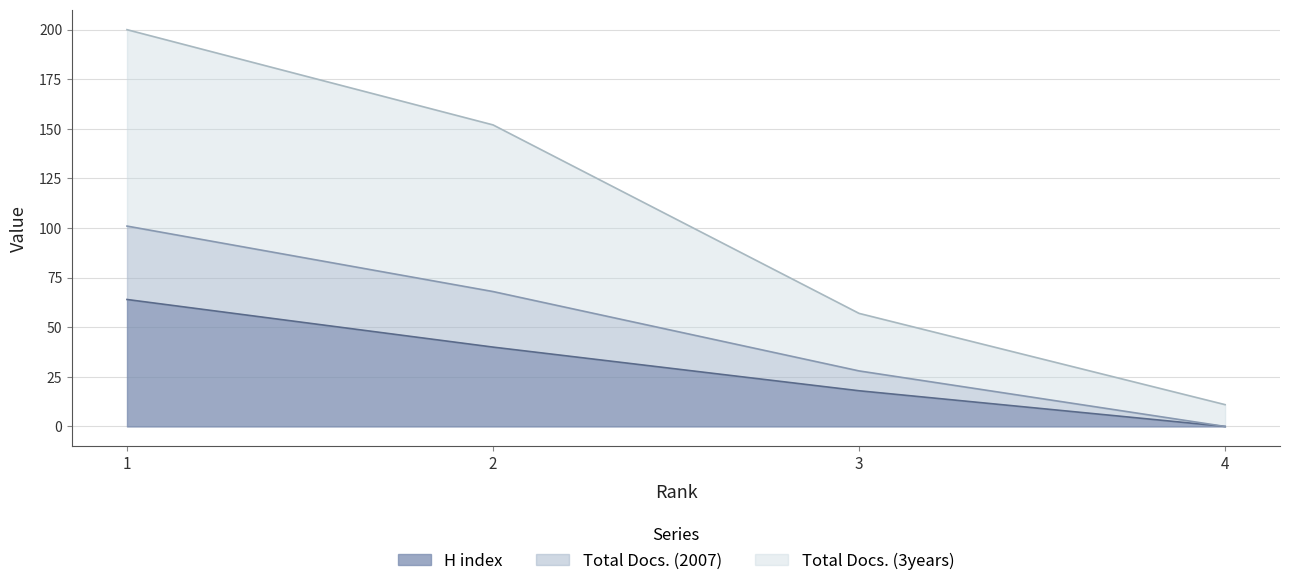

What is the maximum value for H index?

64